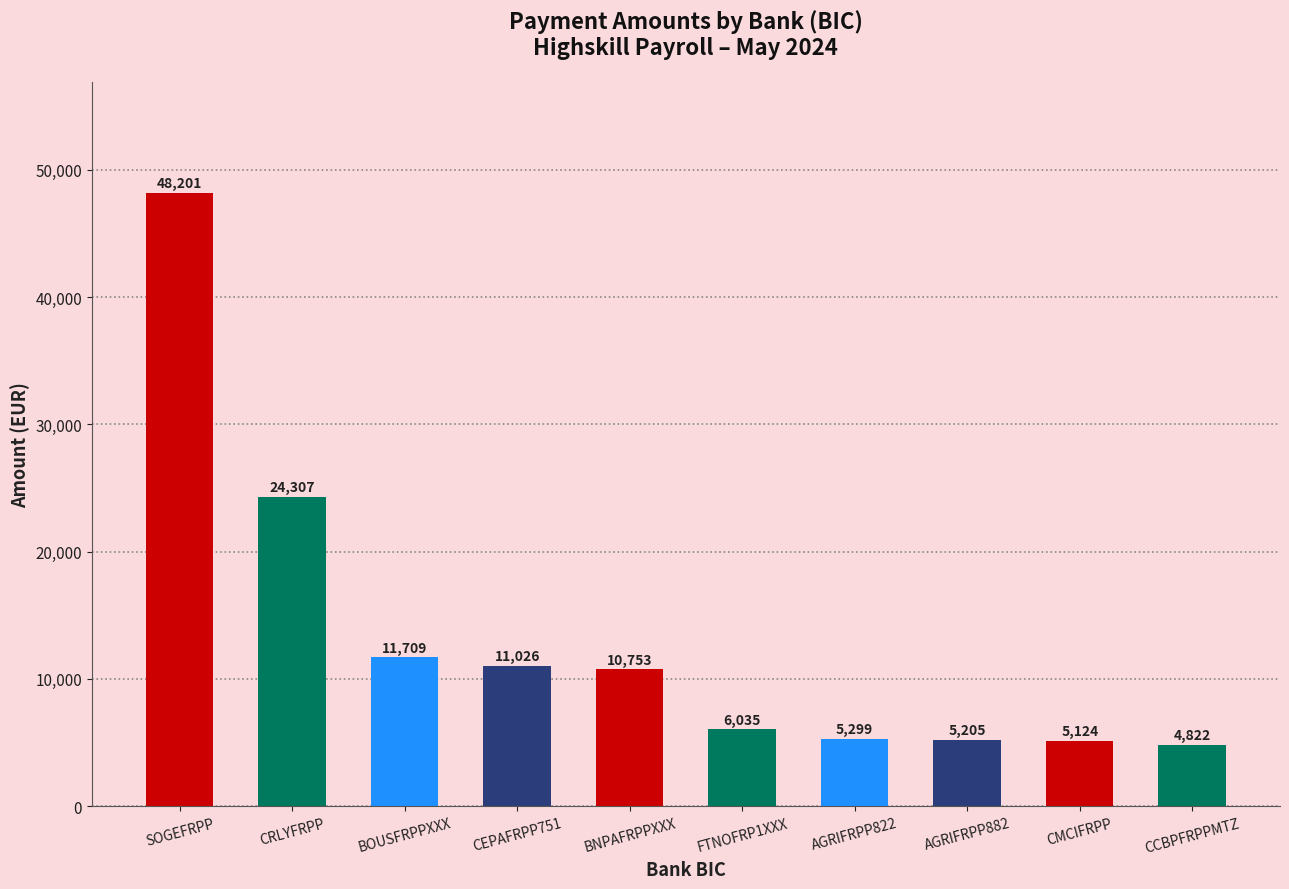

Rank the categories by value from lowest to highest.

CCBPFRPPMTZ, CMCIFRPP, AGRIFRPP882, AGRIFRPP822, FTNOFRP1XXX, BNPAFRPPXXX, CEPAFRPP751, BOUSFRPPXXX, CRLYFRPP, SOGEFRPP